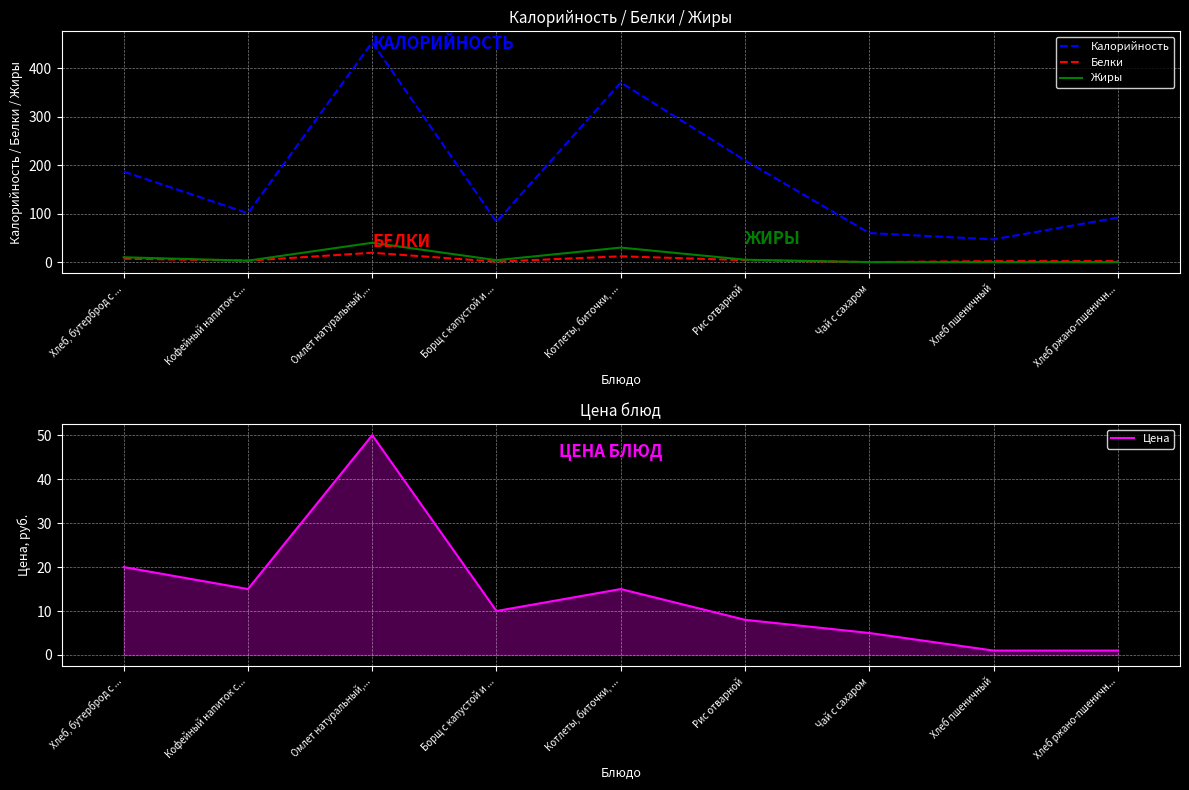

Reading right to left, what are all the values shown in this chart?

Калорийность: Хлеб ржано-пшеничн...=92.0	Хлеб пшеничный=47.0	Чай с сахаром=60.0	Рис отварной=210.0	Котлеты, биточки, ...=371.0	Борщ с капустой и ...=83.0	Омлет натуральный,...=454.0	Кофейный напиток с...=101.0	Хлеб, бутерброд с ...=187.0
Белки: Хлеб ржано-пшеничн...=2.0	Хлеб пшеничный=2.0	Чай с сахаром=0.0	Рис отварной=4.0	Котлеты, биточки, ...=12.0	Борщ с капустой и ...=1.0	Омлет натуральный,...=19.3	Кофейный напиток с...=3.0	Хлеб, бутерброд с ...=7.0
Жиры: Хлеб ржано-пшеничн...=0.0	Хлеб пшеничный=0.0	Чай с сахаром=0.0	Рис отварной=5.0	Котлеты, биточки, ...=30.0	Борщ с капустой и ...=4.0	Омлет натуральный,...=40.0	Кофейный напиток с...=3.0	Хлеб, бутерброд с ...=10.0
Цена: Хлеб ржано-пшеничн...=1.0	Хлеб пшеничный=1.0	Чай с сахаром=5.0	Рис отварной=8.0	Котлеты, биточки, ...=15.0	Борщ с капустой и ...=10.0	Омлет натуральный,...=50.0	Кофейный напиток с...=15.0	Хлеб, бутерброд с ...=20.0